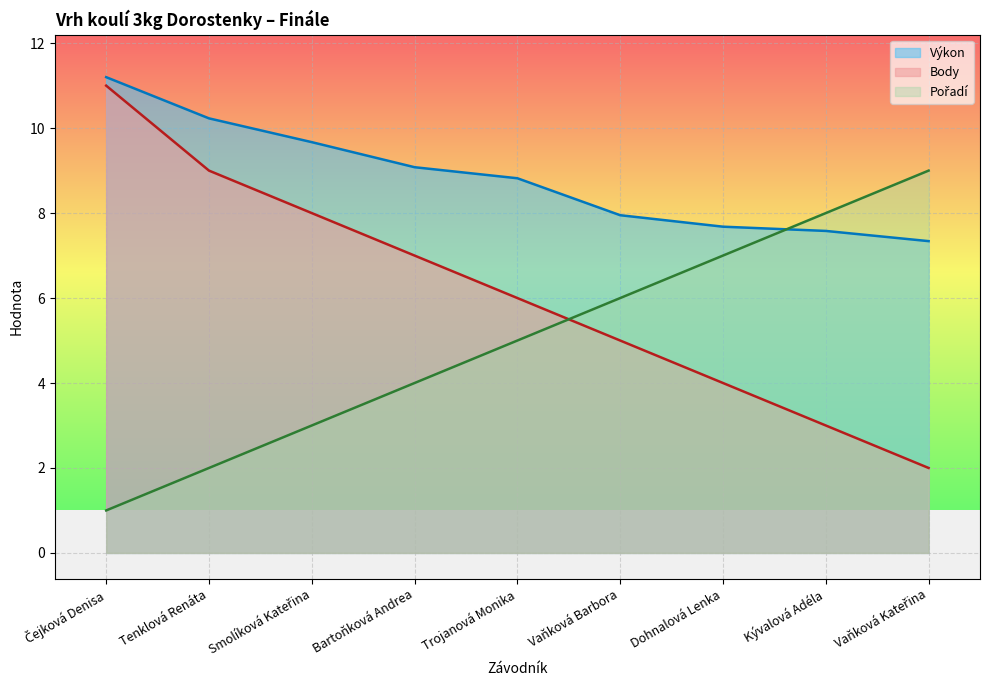

Reading left to right, transcribe all the data shown in this chart.

Pořadí: 1.0	2.0	3.0	4.0	5.0	6.0	7.0	8.0	9.0
Výkon: 11.2	10.2	9.7	9.1	8.8	8.0	7.7	7.6	7.3
Body: 11.0	9.0	8.0	7.0	6.0	5.0	4.0	3.0	2.0